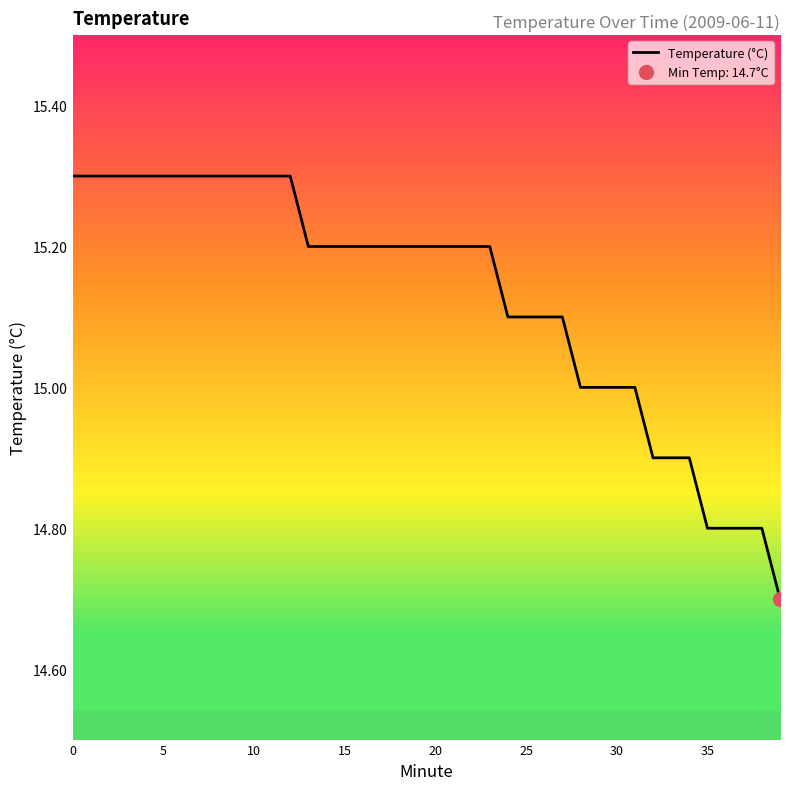

The value at 20 is 15.2. True or false?

True